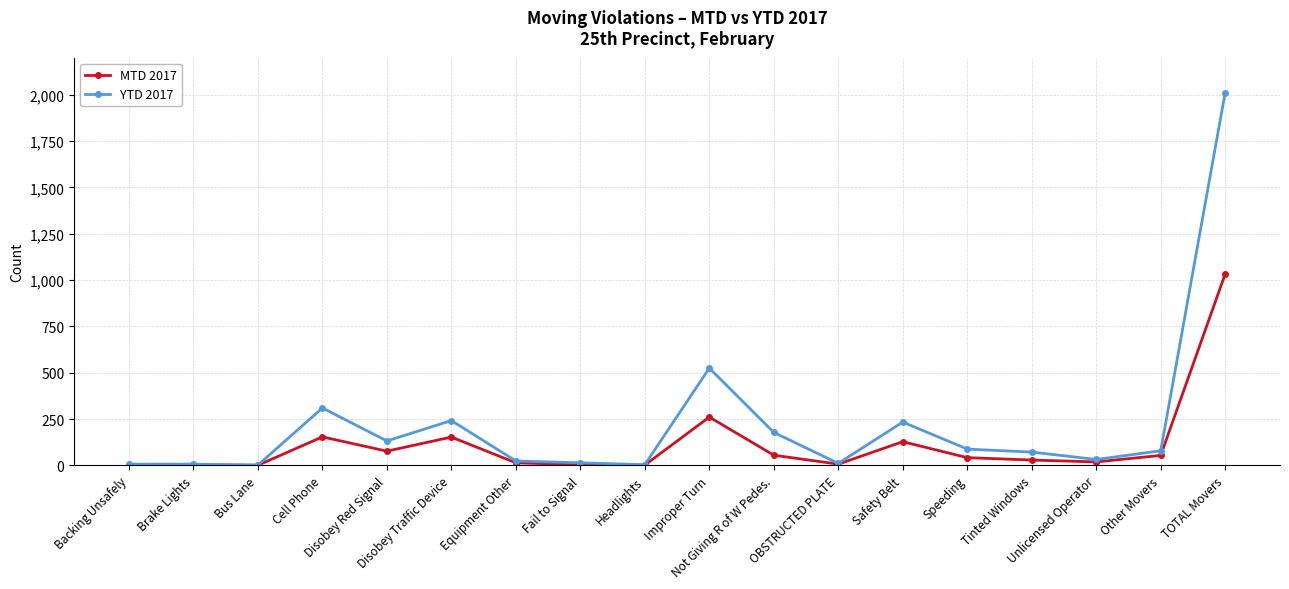

What is the label of the 3rd point from the left?

Bus Lane